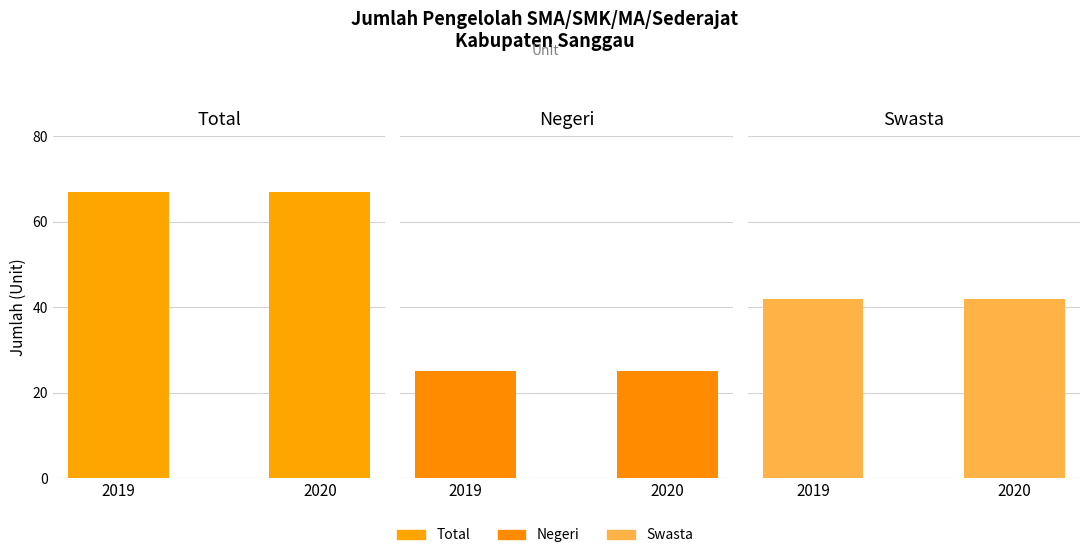

Does the chart contain stacked bars?

No